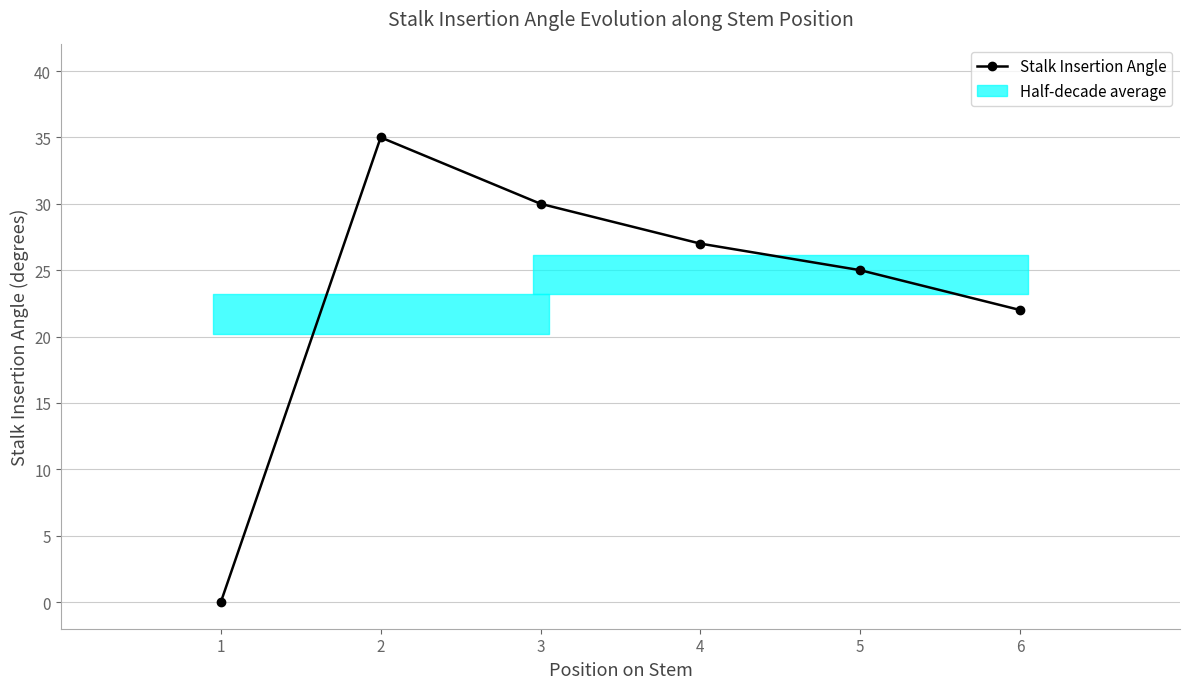

What is the difference between the values at 5 and 6?

3